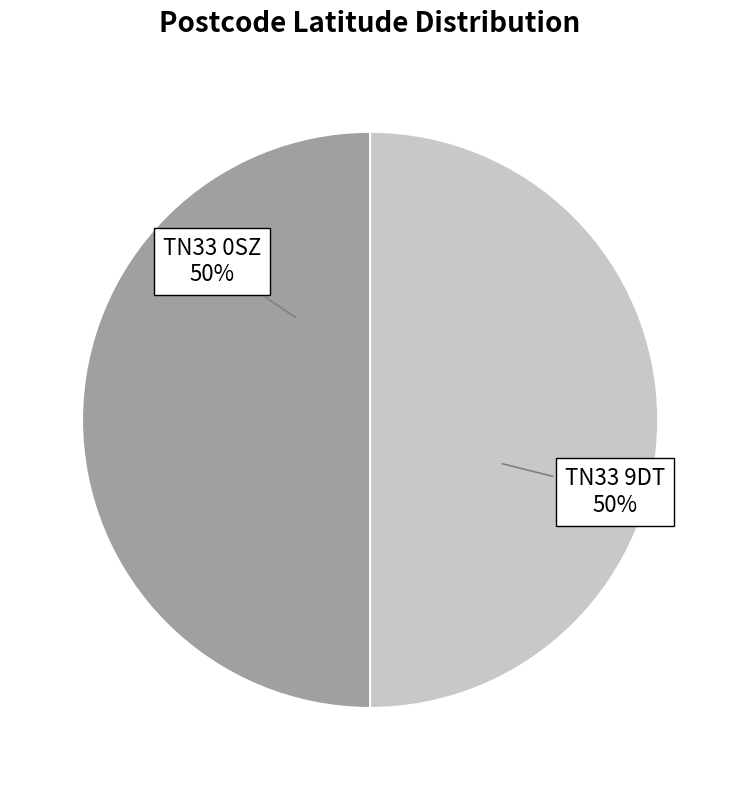

To the nearest percent, what is the combined percentage of TN33 9DT and TN33 0SZ?

100%